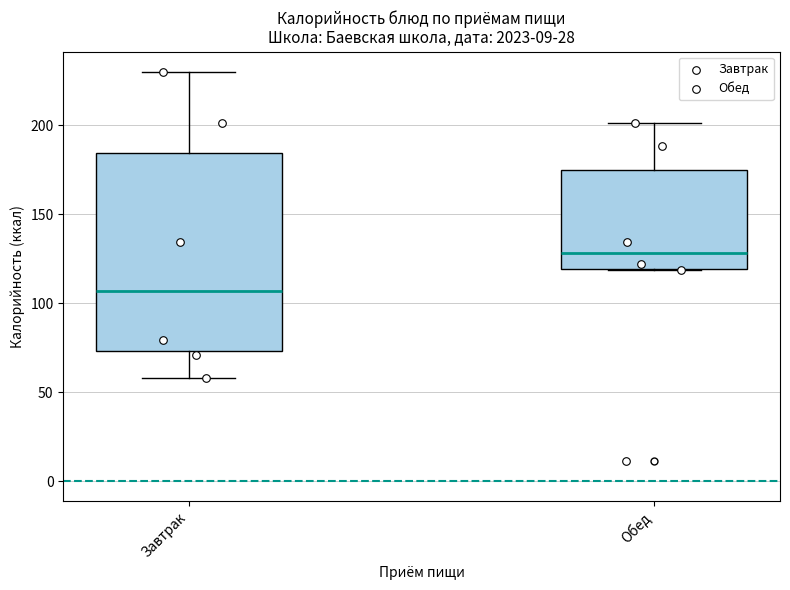

Comparing the boxes themselves (not the whiskers), which one is the tallest?

Завтрак